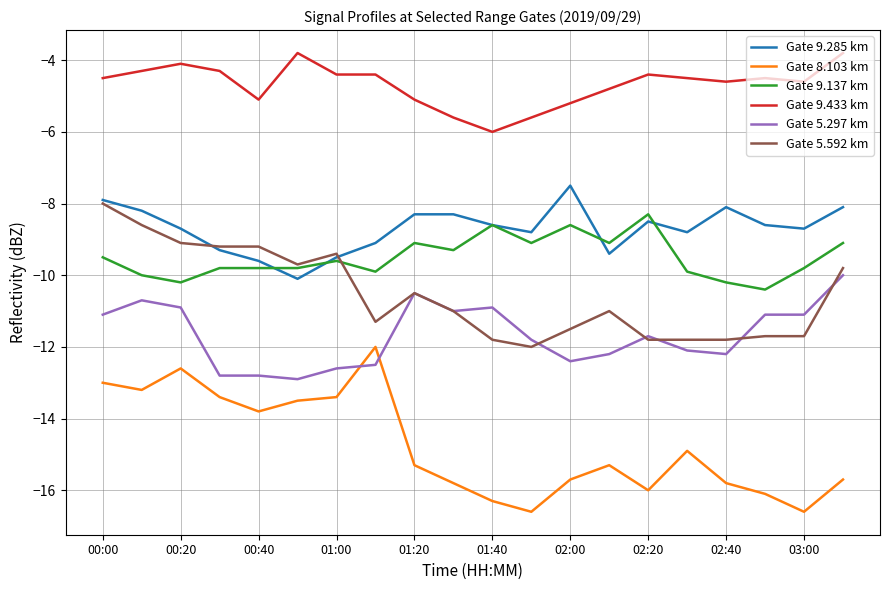

True or false: Gate 5.592 km and Gate 8.103 km intersect in this chart.

False